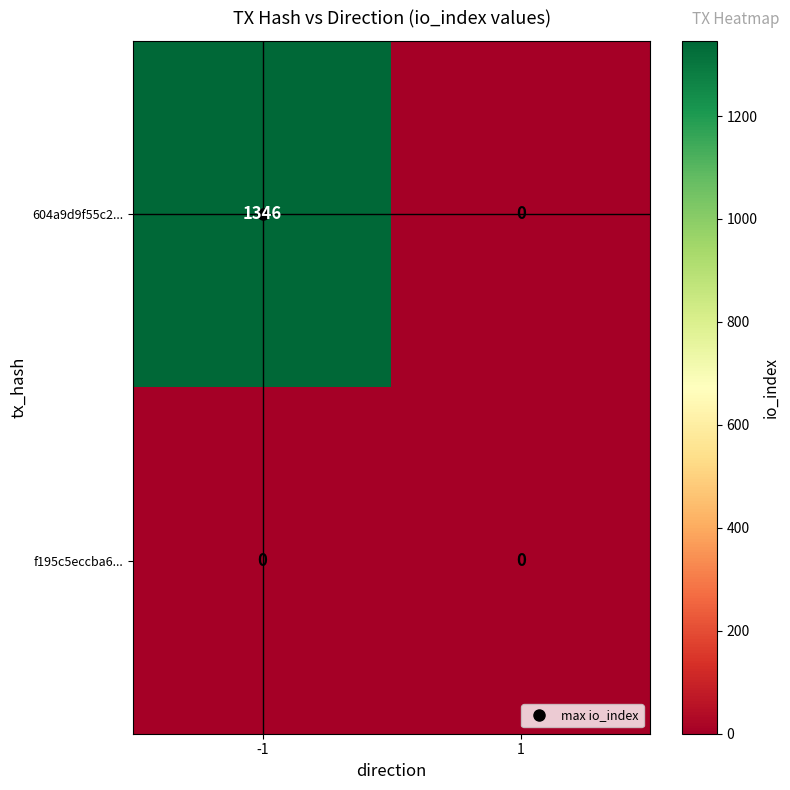

True or false: f195c5eccba6... has a value of 0 at 1.

True